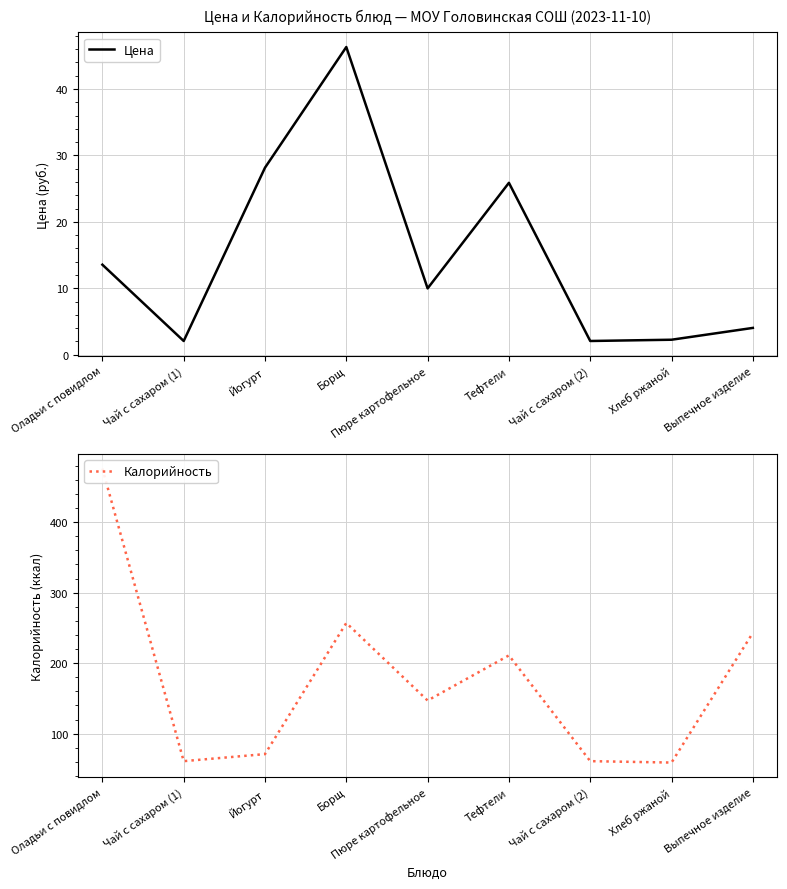

Does the chart display data point markers on the line(s)?

No